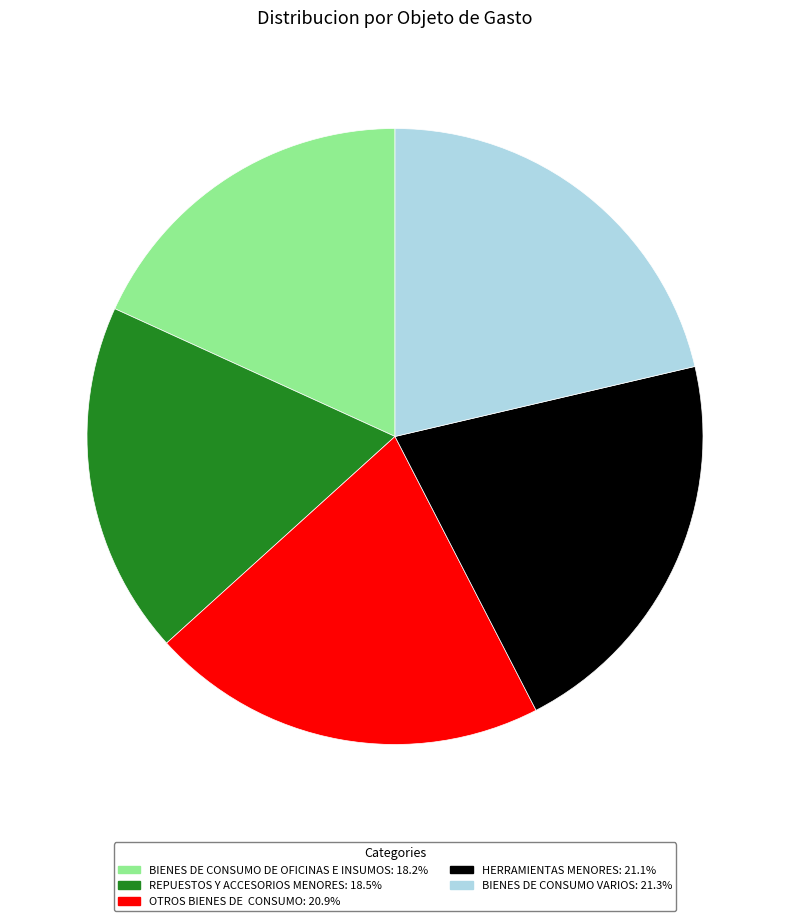

What is the ratio of the value at OTROS BIENES DE CONSUMO to the value at BIENES DE CONSUMO VARIOS?

1.0